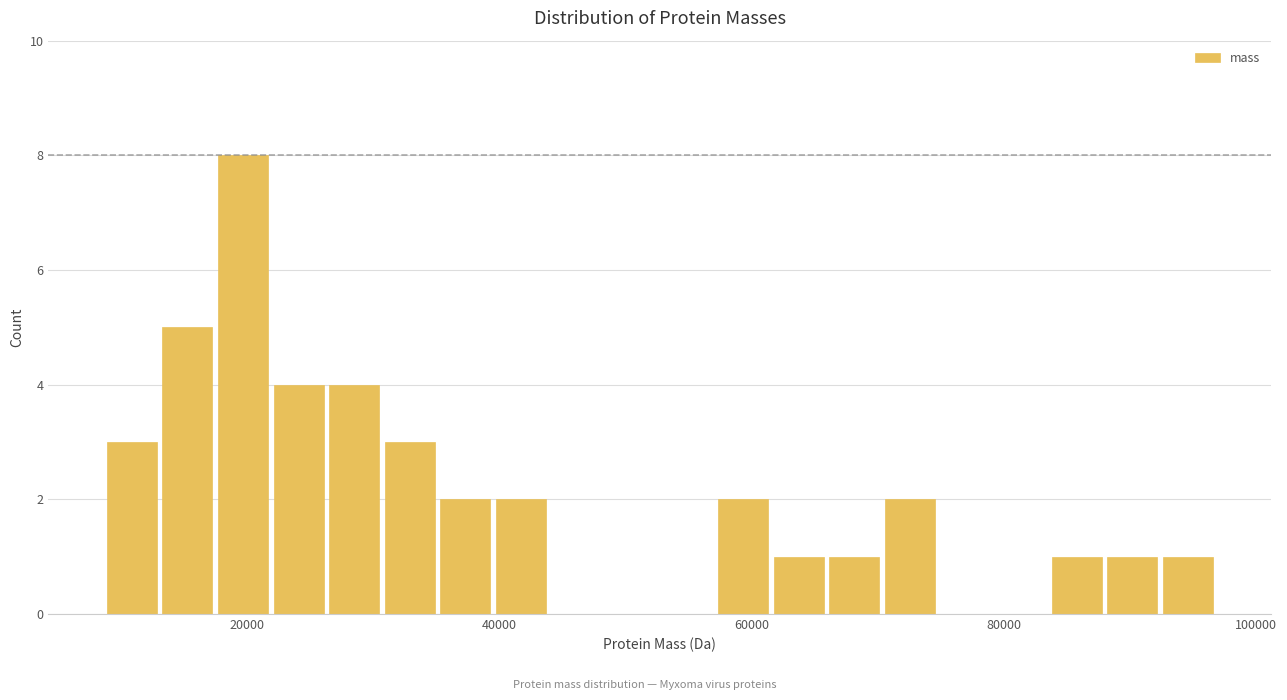

Around what value on the x-axis is the tallest bar? Give the approximate position of its centre, as read against the axis.

20000